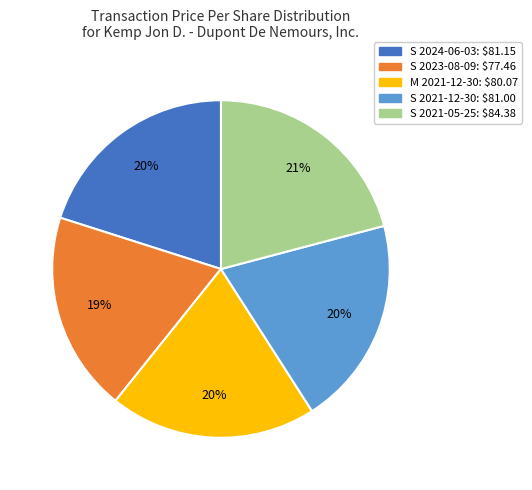

To the nearest percent, what is the average slice percentage?

20%